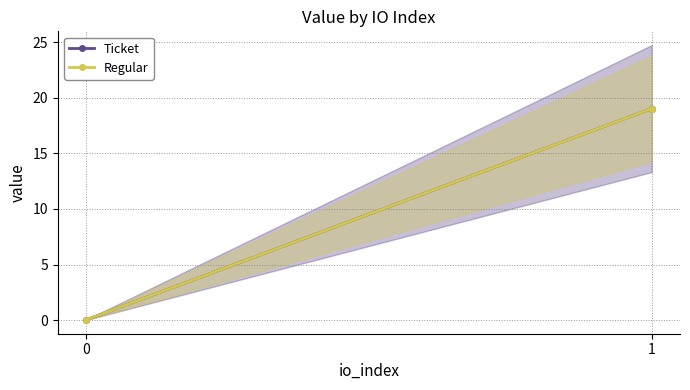

How many data points in Regular are above 19?

1